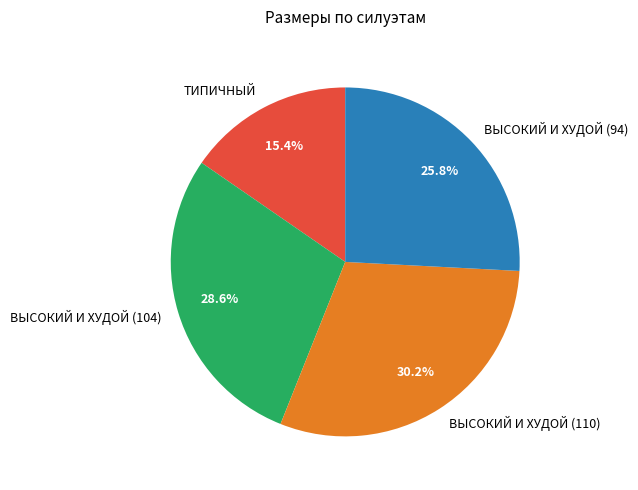

The ВЫСОКИЙ И ХУДОЙ (110) slice represents 21% of the pie. True or false?

False